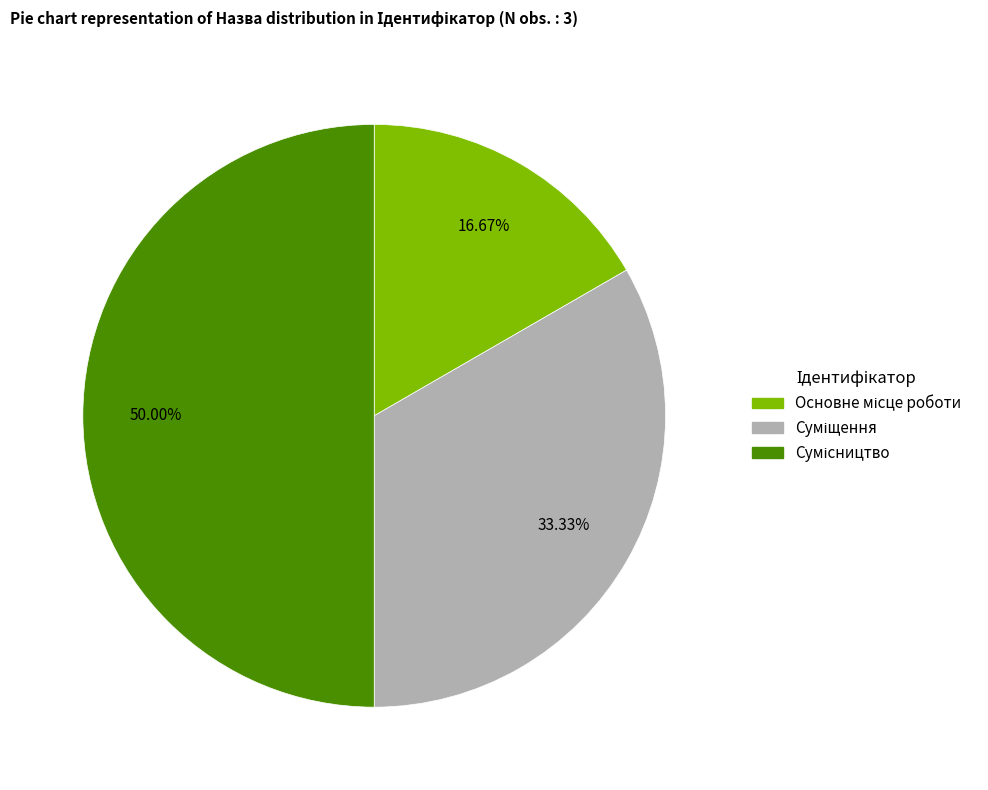

To the nearest percent, what is the difference between the largest and smallest slice percentages?

33%